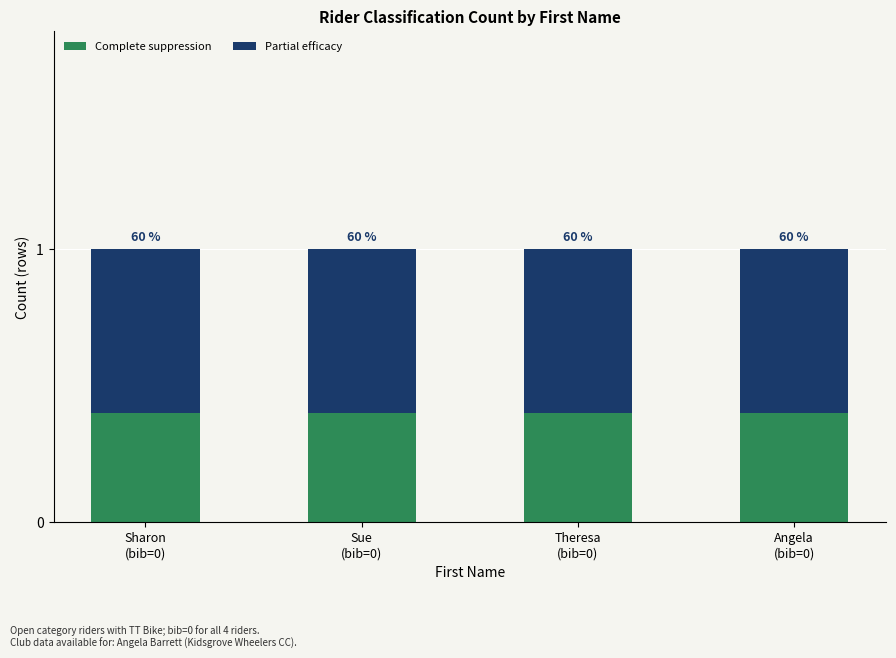

What is the average value of the Complete suppression series?

0.4